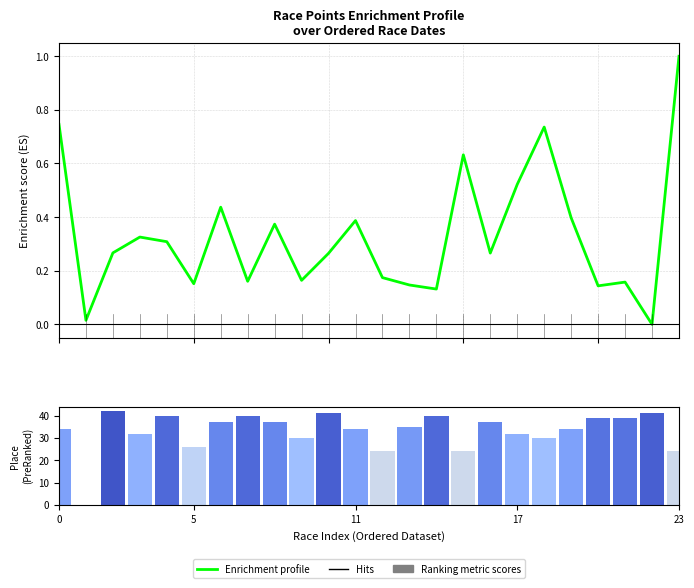

How many groups of bars are there?

24